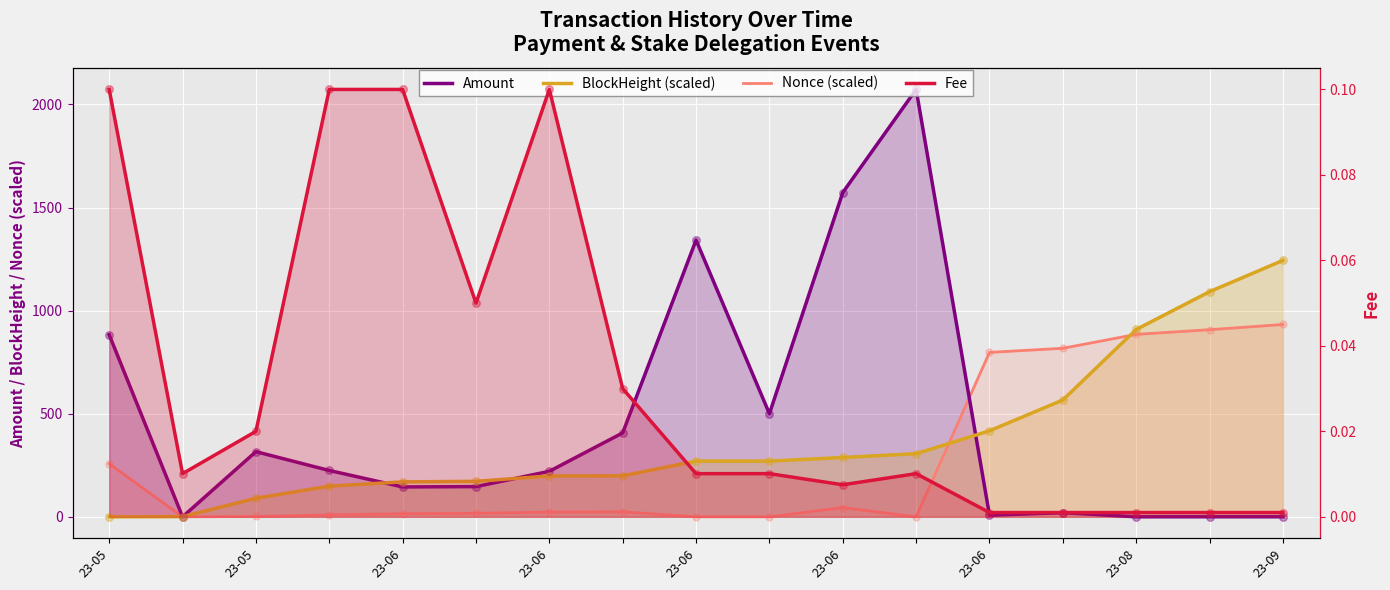

What are all the series names shown in the legend?

Amount, BlockHeight (scaled), Nonce (scaled), Fee